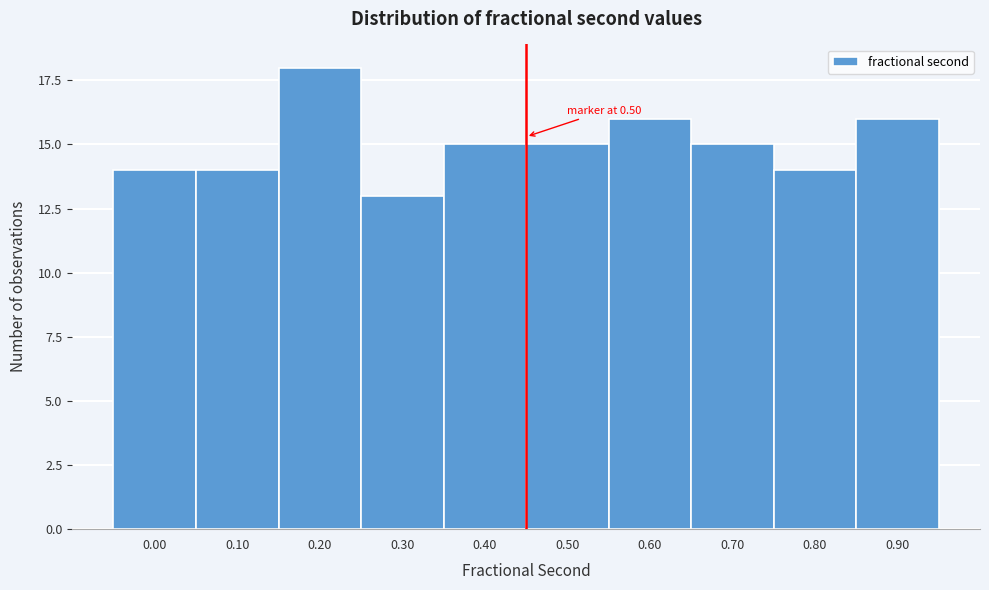

Reading right to left, what are all the values shown in this chart?

0.90=16	0.80=14	0.70=15	0.60=16	0.50=15	0.40=15	0.30=13	0.20=18	0.10=14	0.00=14